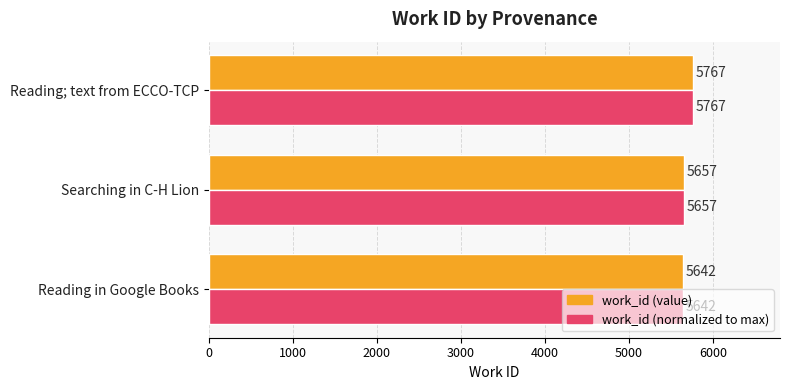

At which category is the sum across all series the highest?

Reading; text from ECCO-TCP